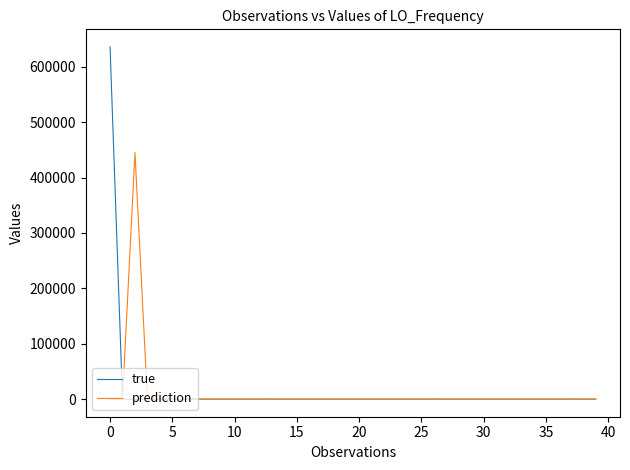

At how many categories does at least one series exceed 441618?

2